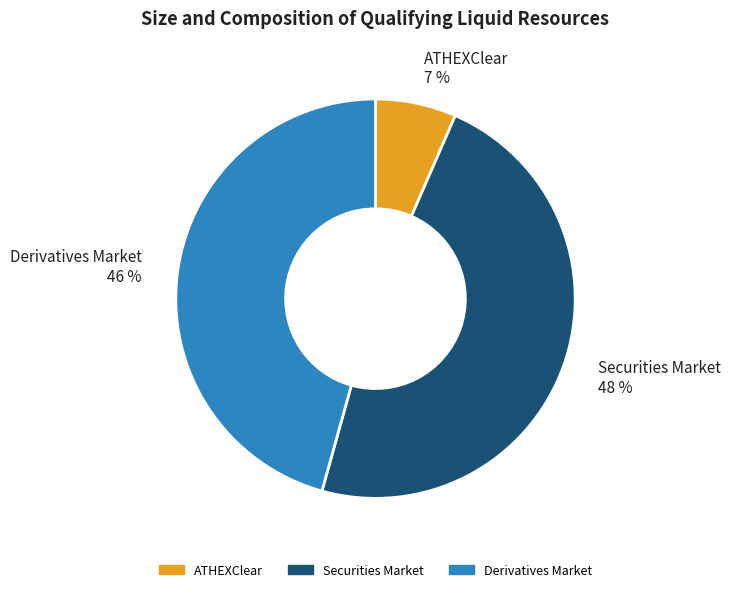

True or false: Derivatives Market accounts for 56% of the total.

False